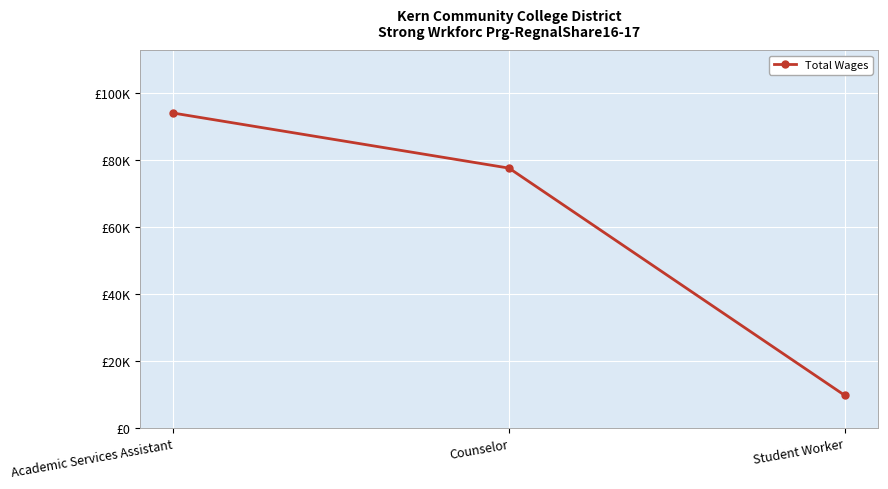

Reading left to right, what are all the values shown in this chart?

93900	77492	9783